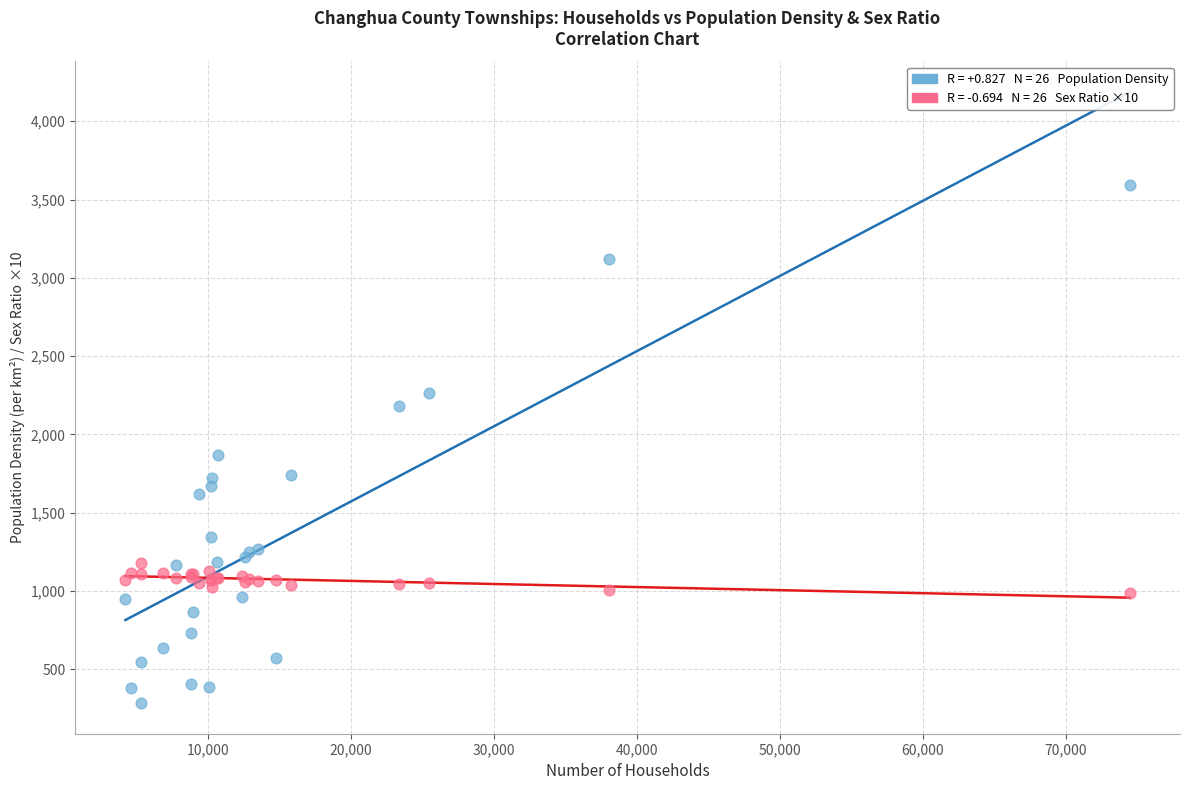

Across all series, what Y value is closest to 1939?

1867.0